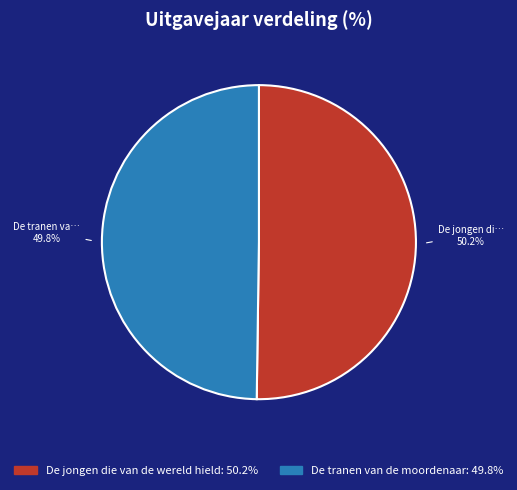

To the nearest percent, what is the average slice percentage?

50%